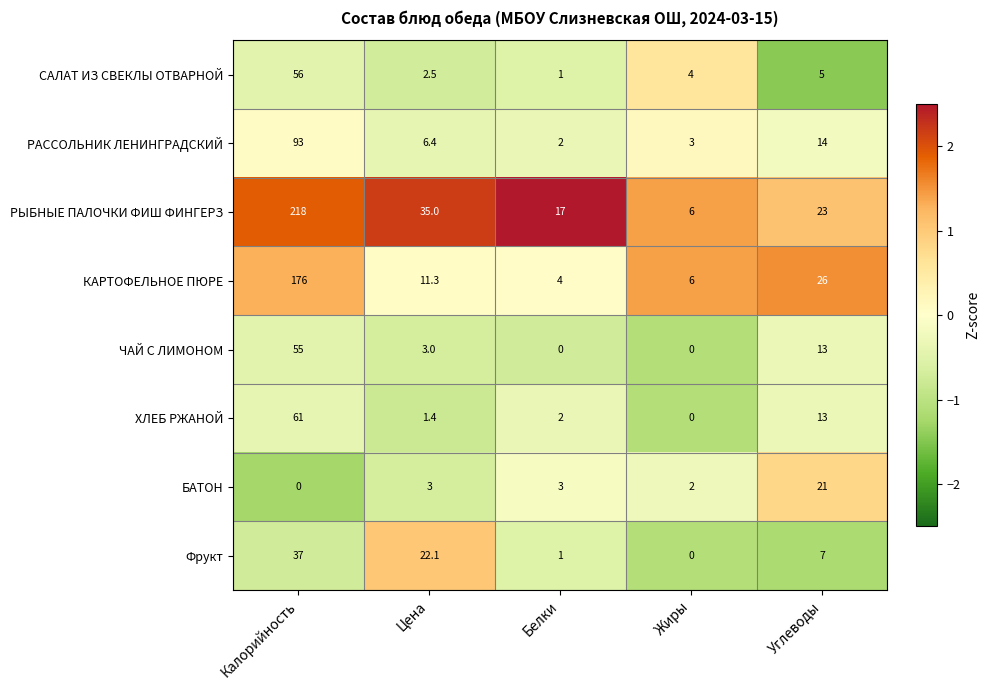

At which category is the sum across all series the highest?

Калорийность